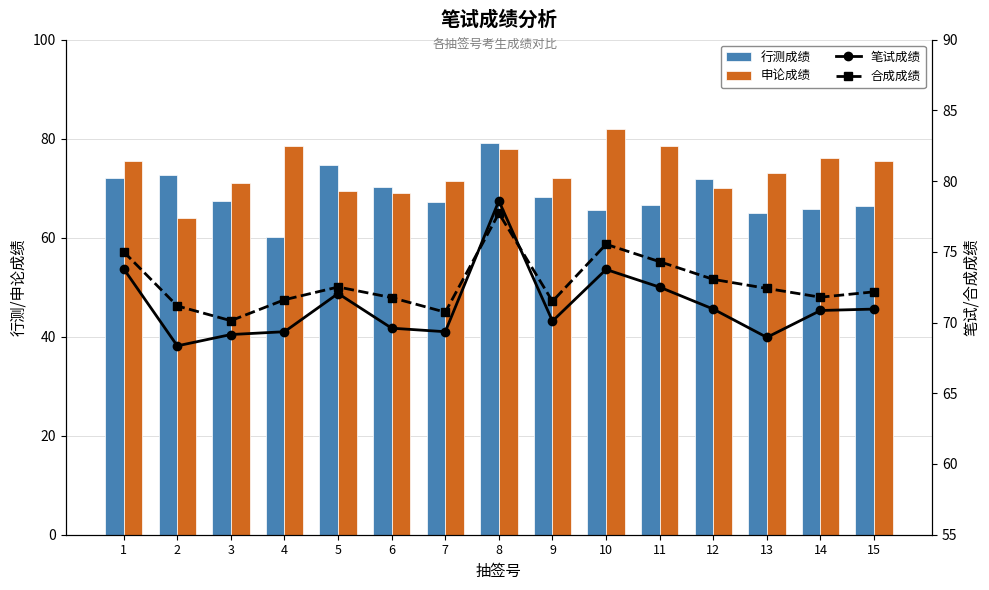

Rank the series by their average value, from lowest to highest.

行测成绩, 笔试成绩, 合成成绩, 申论成绩